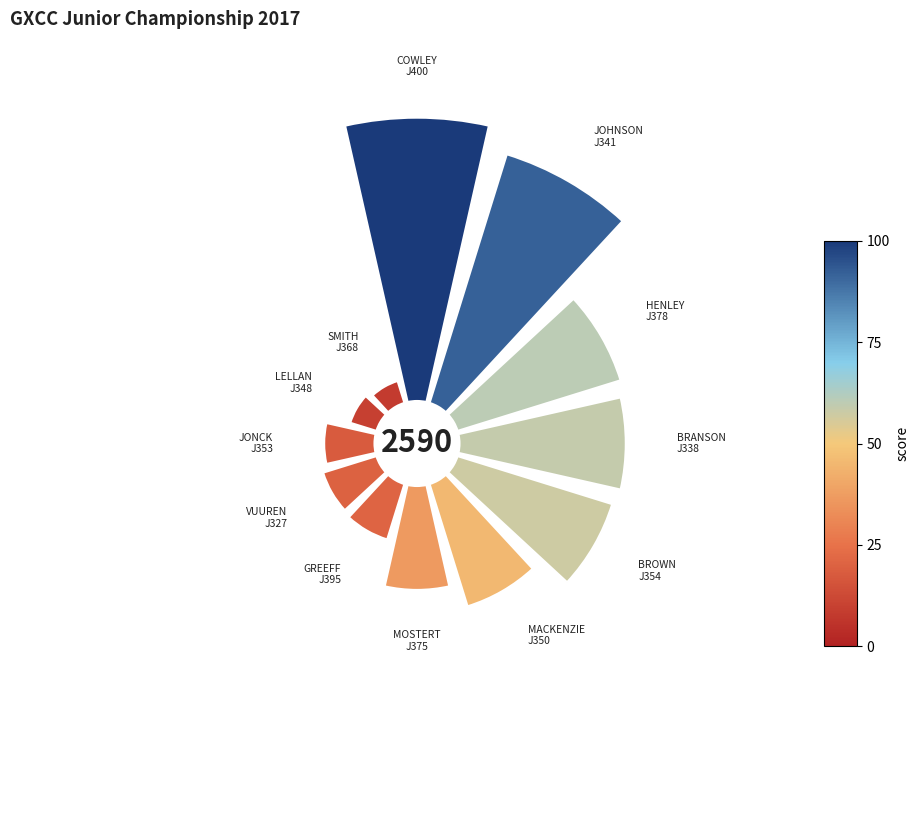

What percentage is NOT represented by 0.4?

88.5%